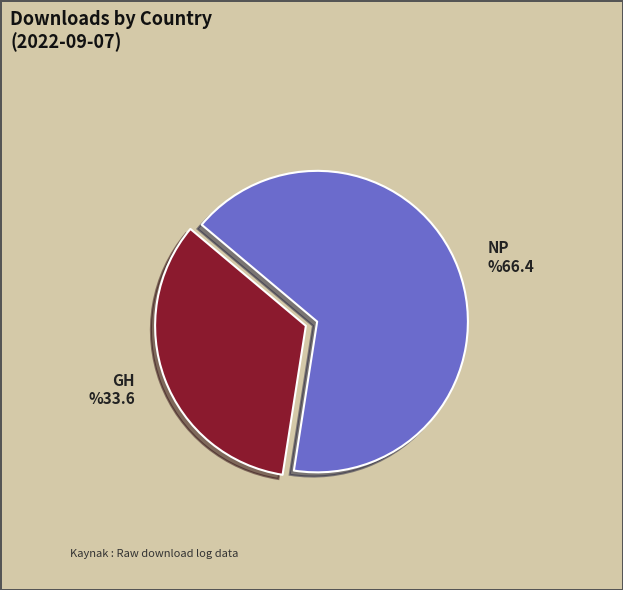

Combined, do GH and NP account for over 50%?

Yes